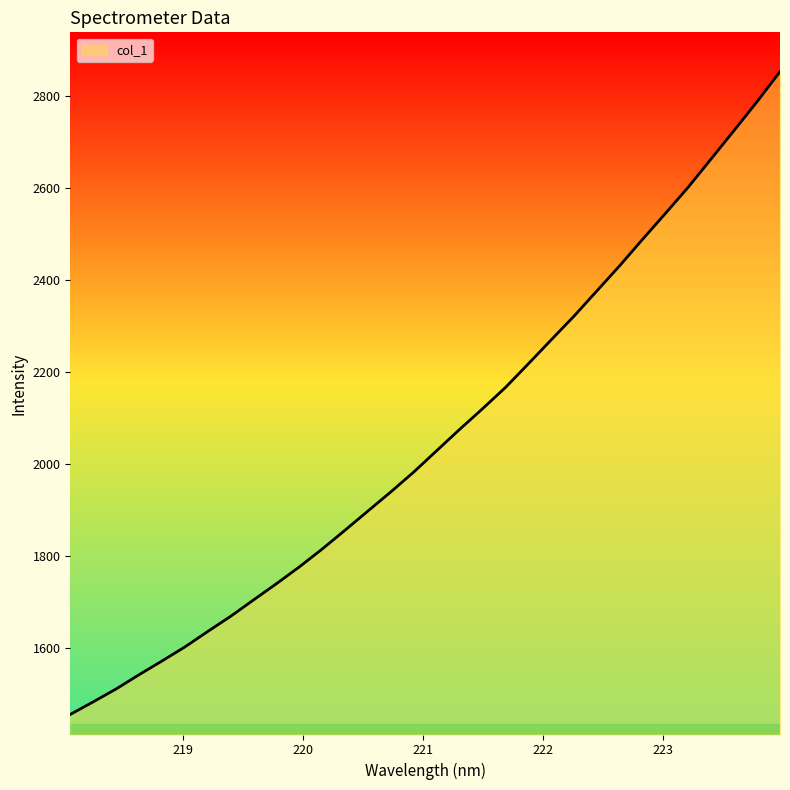

How many values exceed 2028?

16